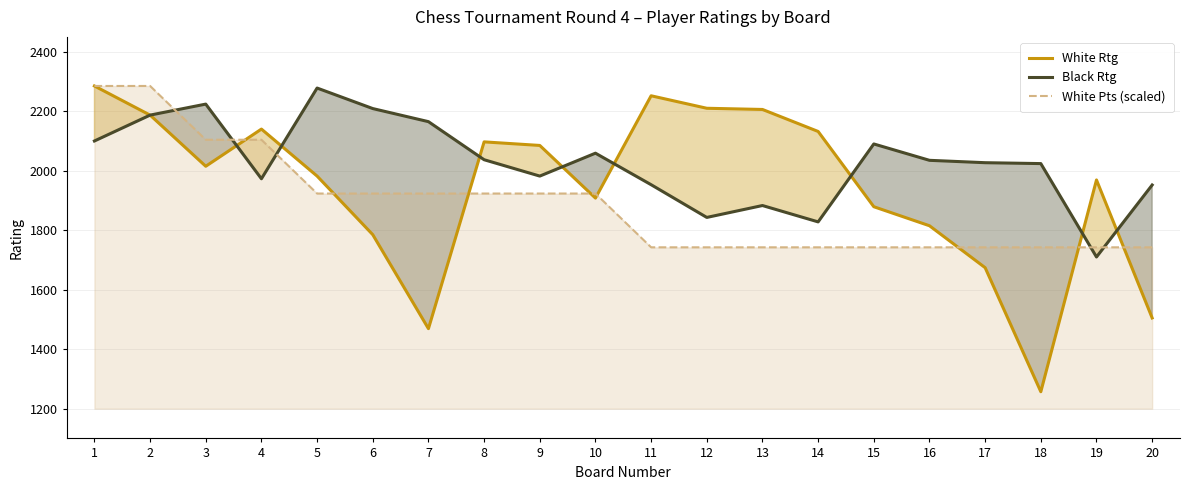

Which series ends up on top after the final intersection of White Pts (scaled) and Black Rtg?

Black Rtg